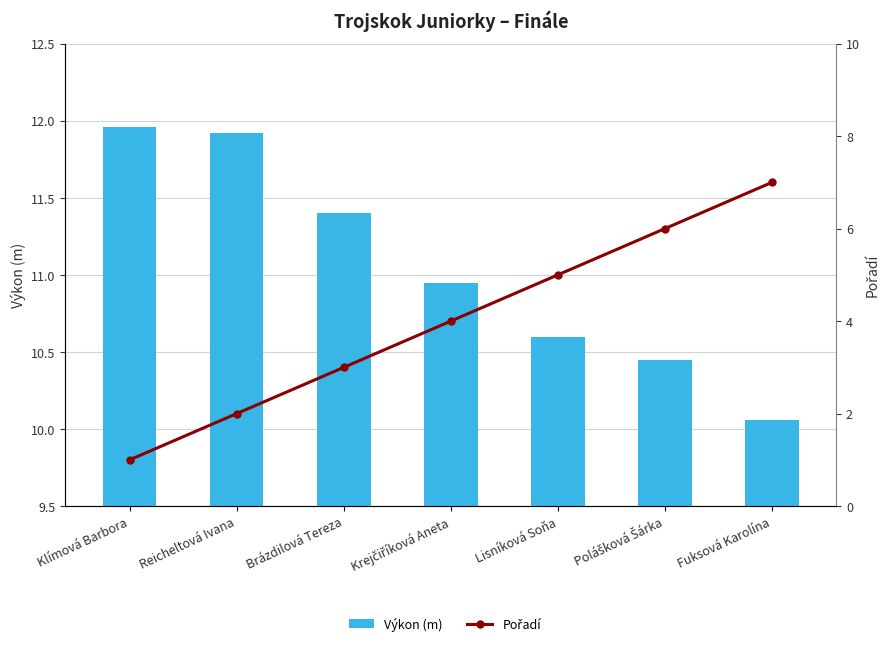

The Pořadí series shows 5.0 at Lisníková Soňa. True or false?

True